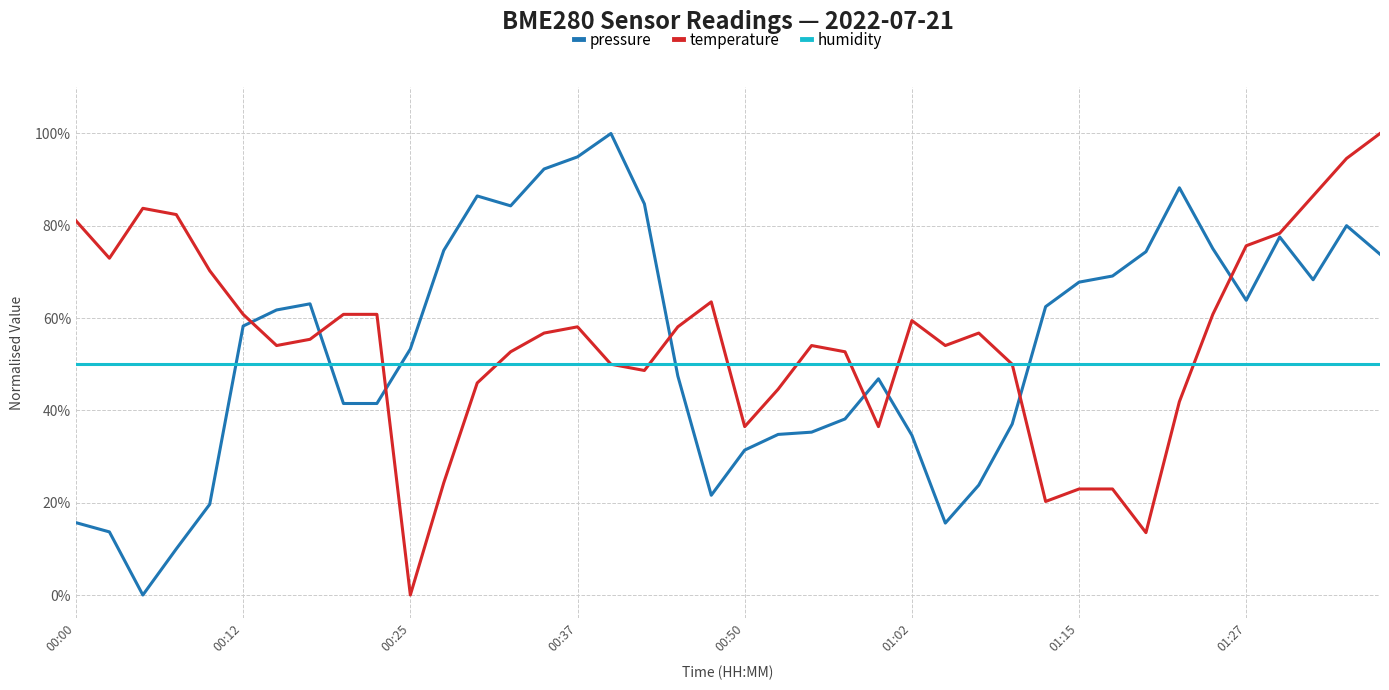

Which series ends up on top after the final intersection of pressure and humidity?

pressure